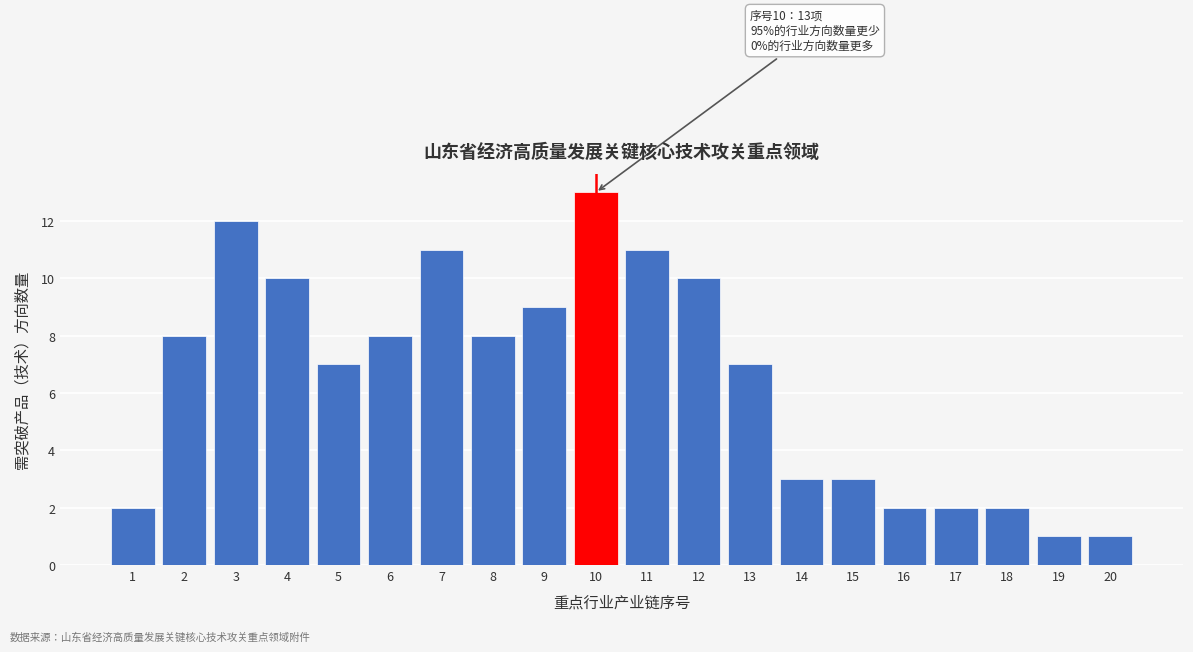

Reading right to left, list all the values displayed in this chart.

1	1	2	2	2	3	3	7	10	11	13	9	8	11	8	7	10	12	8	2